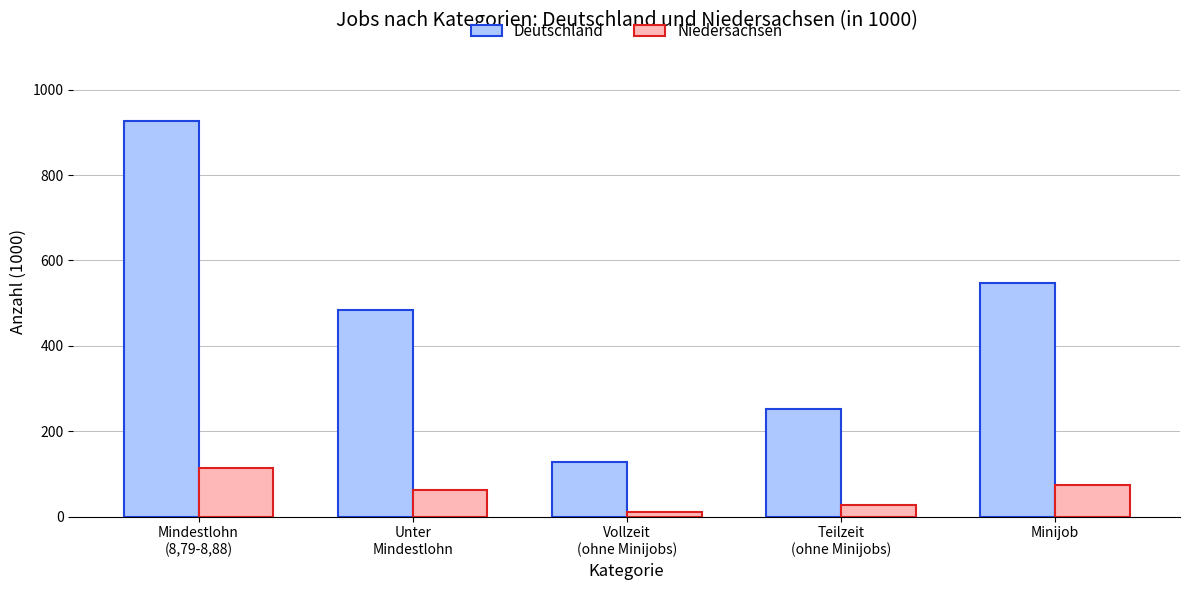

Is it true that Niedersachsen equals 21.0 at Unter
Mindestlohn?

False